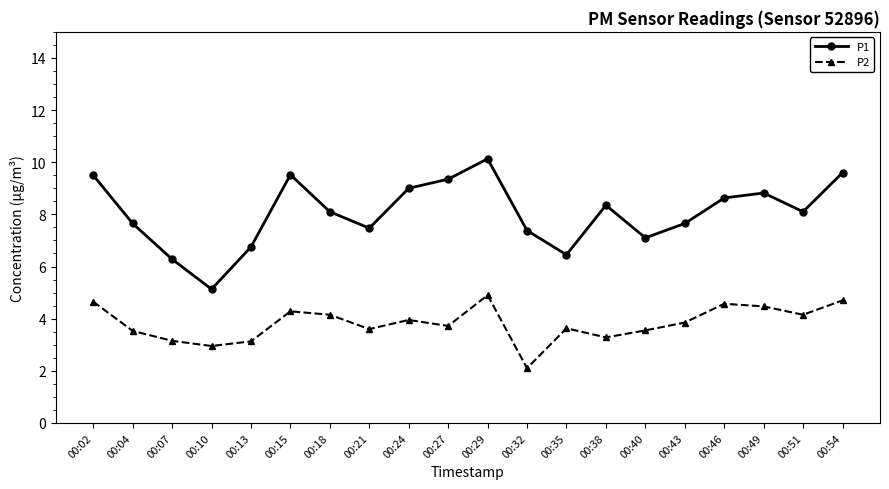

What is the maximum value shown in the chart?

10.1